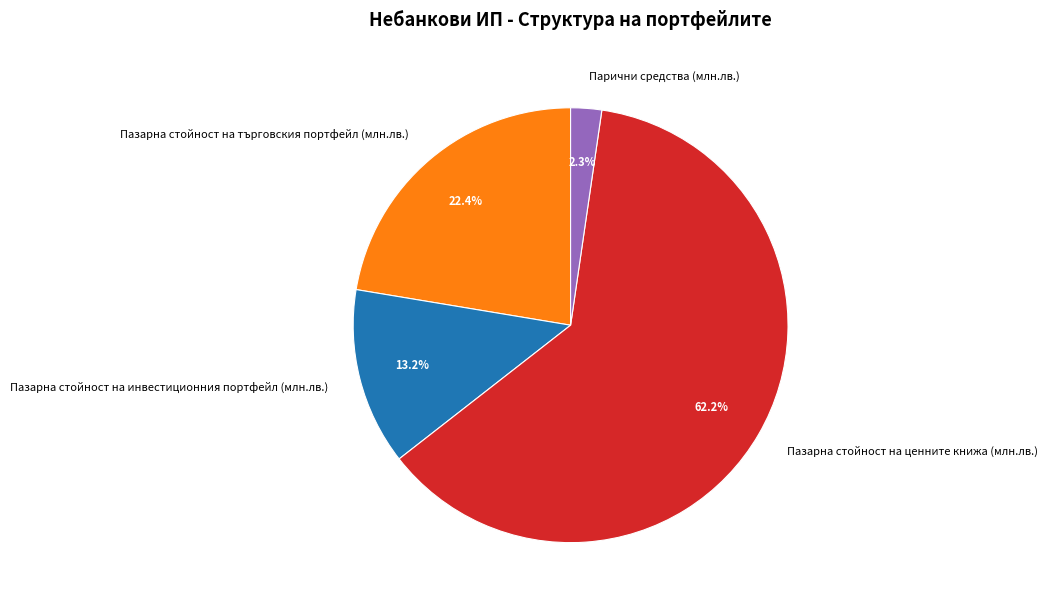

True or false: Пазарна стойност на инвестиционния портфейл (млн.лв.) accounts for 13% of the total.

True